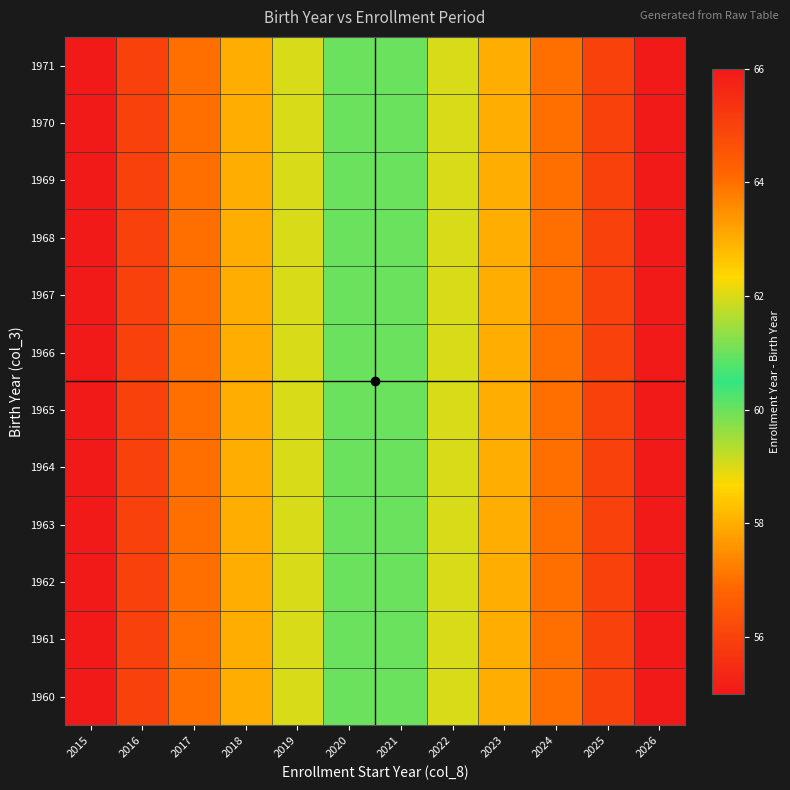

What is the total value across all series at 2026?

792